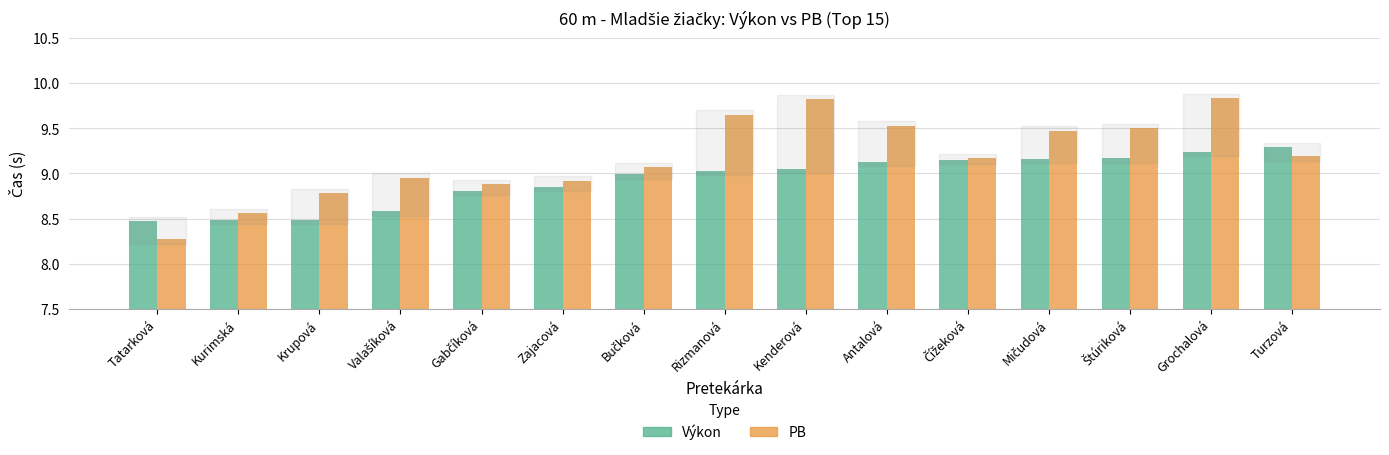

Is it true that PB equals 8.9 at Zajacová?

True